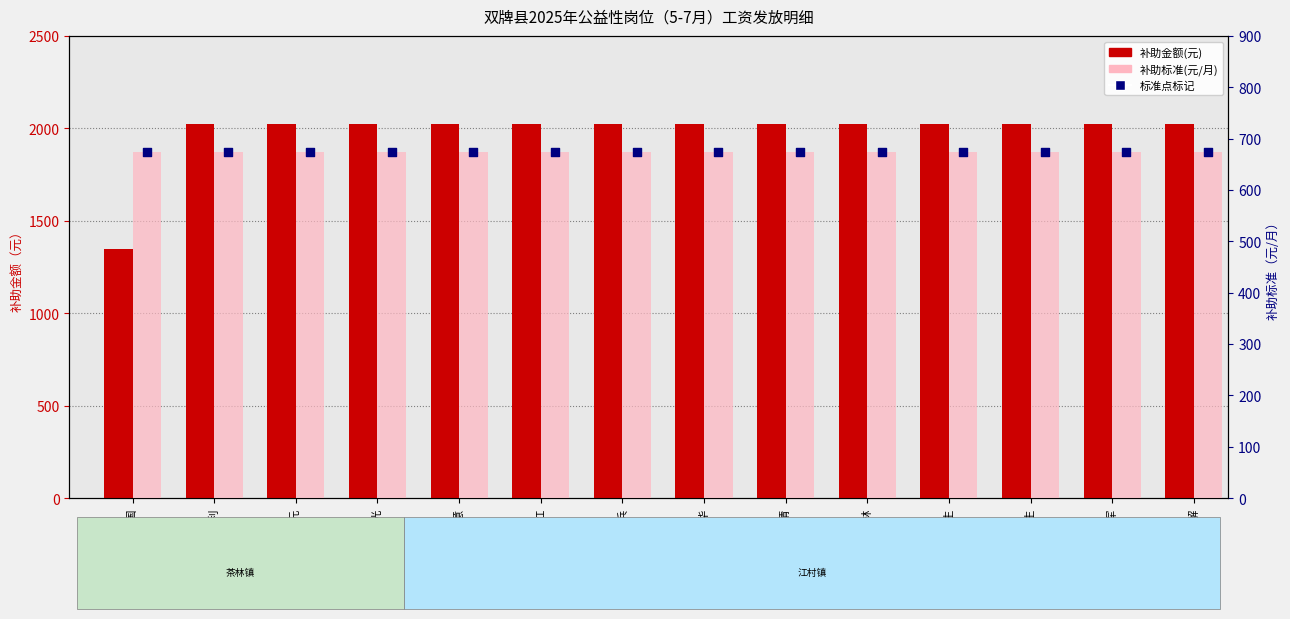

At which category is the sum across all series the highest?

龚翠利